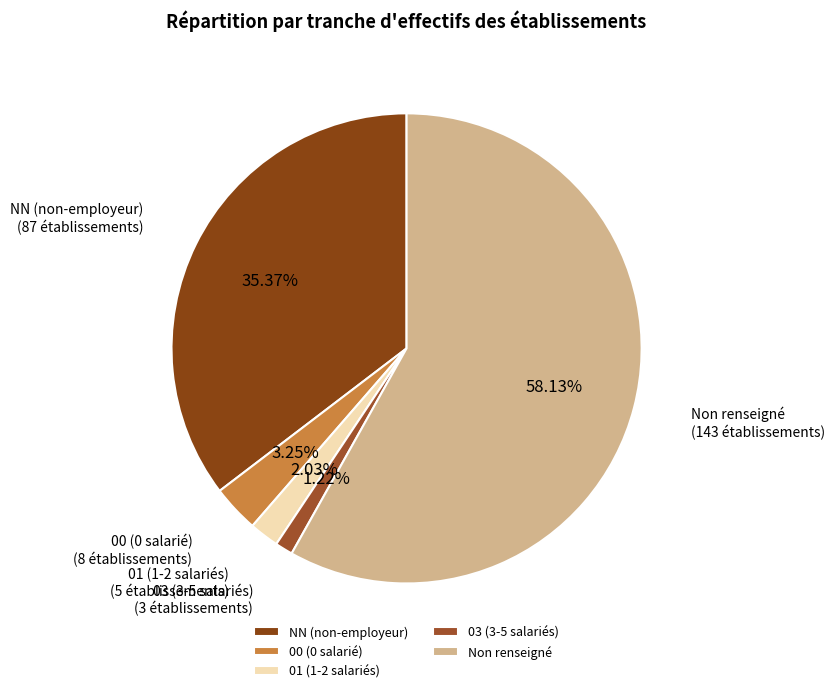

Is there a majority slice in this chart?

Yes